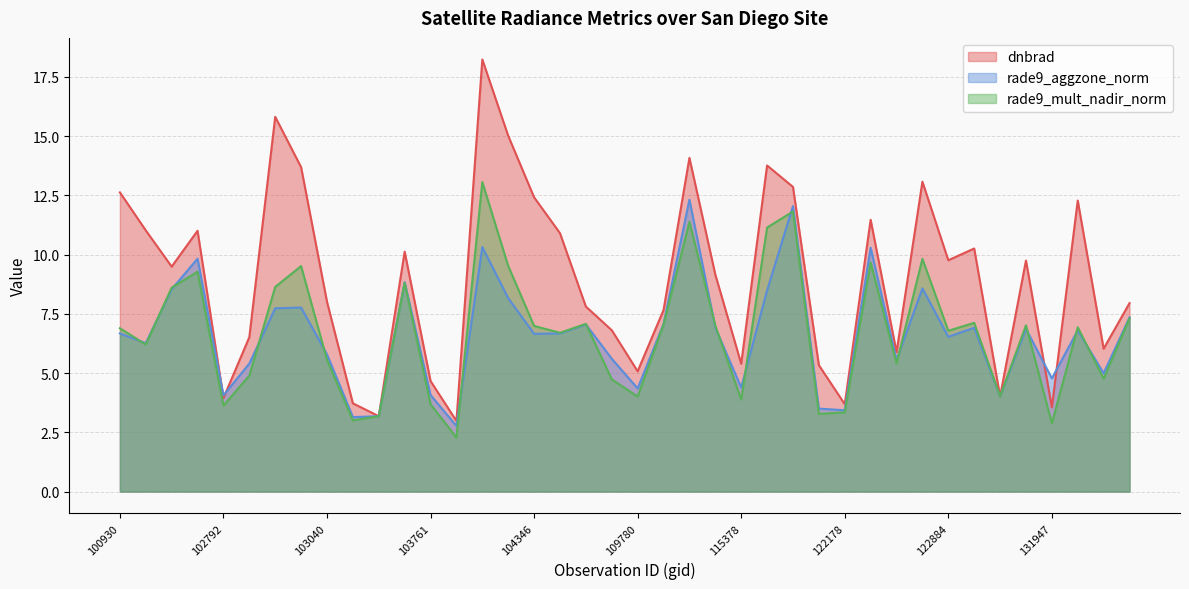

At which category does rade9_aggzone_norm reach its first local valley?

102421